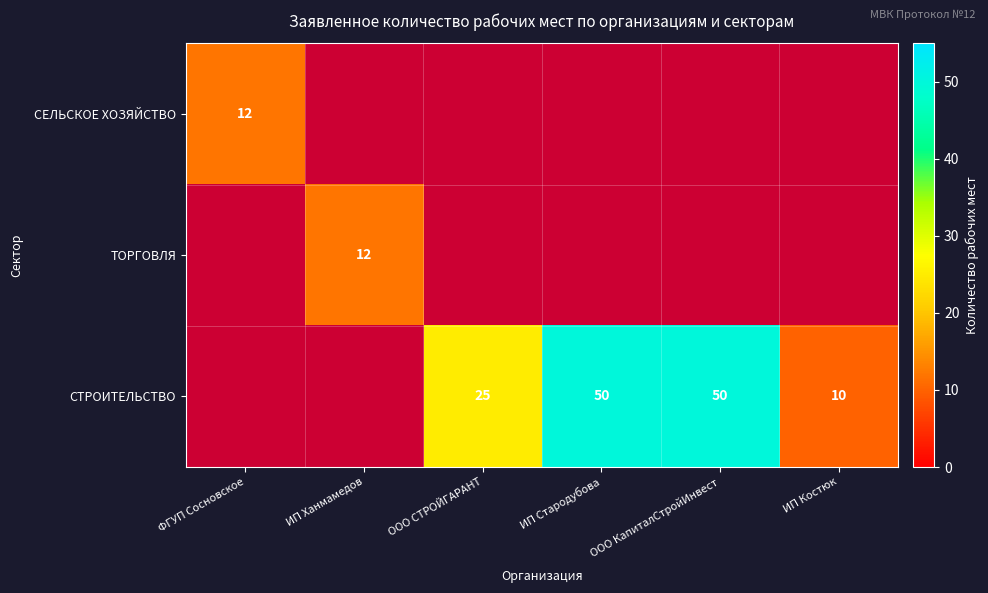

Is it true that СЕЛЬСКОЕ ХОЗЯЙСТВО equals 4 at ФГУП Сосновское?

False